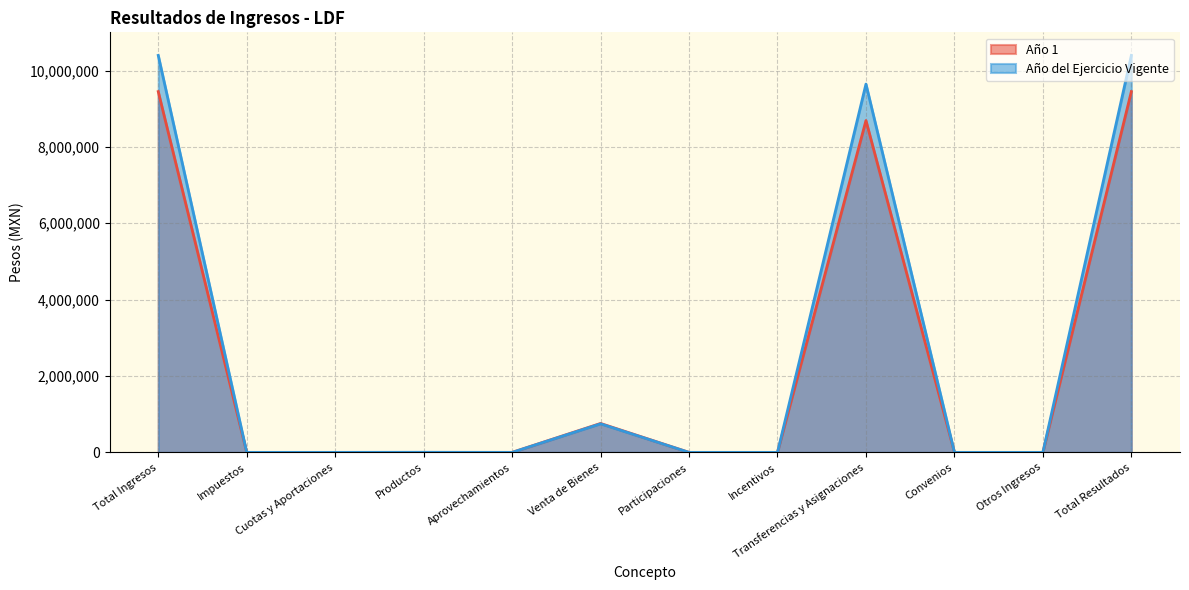

What is the value of the Año 1 point at the 1st from the left?

9447941.5